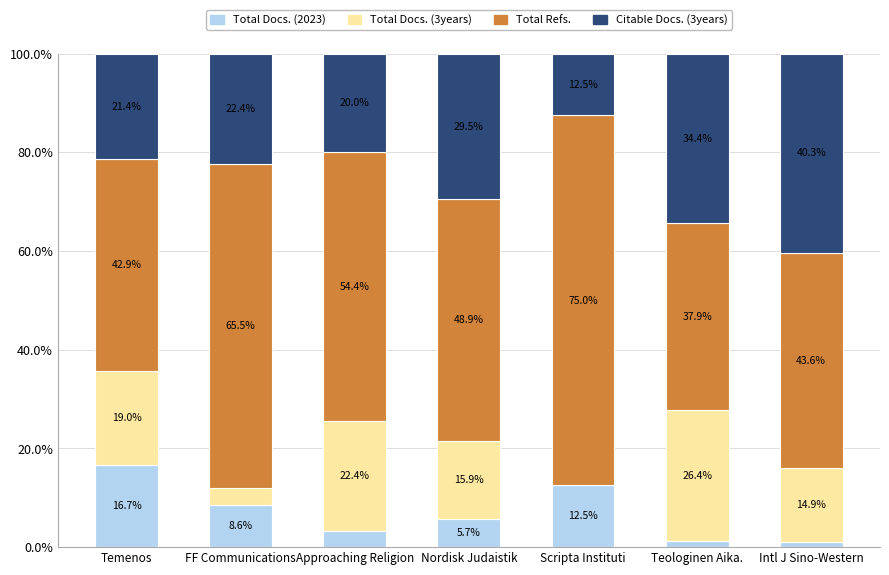

Where does the Total Docs. (2023) series first go above 5?

Temenos